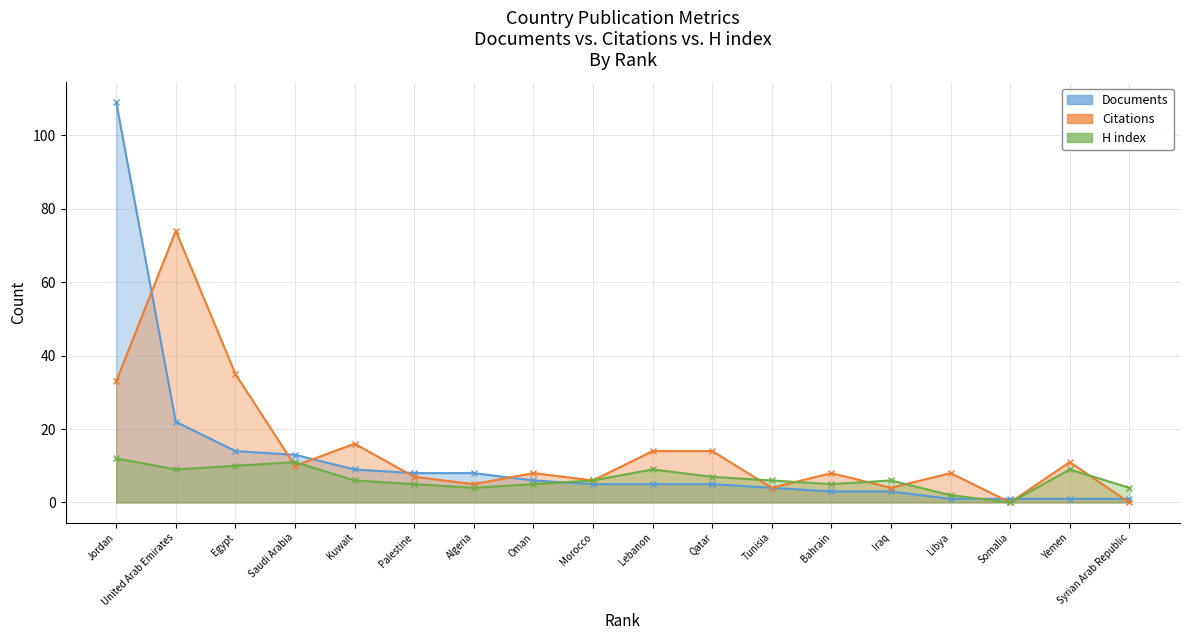

Reading left to right, extract all data points from this chart.

Documents: Jordan=109	United Arab Emirates=22	Egypt=14	Saudi Arabia=13	Kuwait=9	Palestine=8	Algeria=8	Oman=6	Morocco=5	Lebanon=5	Qatar=5	Tunisia=4	Bahrain=3	Iraq=3	Libya=1	Somalia=1	Yemen=1	Syrian Arab Republic=1
Citations: Jordan=33	United Arab Emirates=74	Egypt=35	Saudi Arabia=10	Kuwait=16	Palestine=7	Algeria=5	Oman=8	Morocco=6	Lebanon=14	Qatar=14	Tunisia=4	Bahrain=8	Iraq=4	Libya=8	Somalia=0	Yemen=11	Syrian Arab Republic=0
H index: Jordan=12	United Arab Emirates=9	Egypt=10	Saudi Arabia=11	Kuwait=6	Palestine=5	Algeria=4	Oman=5	Morocco=6	Lebanon=9	Qatar=7	Tunisia=6	Bahrain=5	Iraq=6	Libya=2	Somalia=0	Yemen=9	Syrian Arab Republic=4